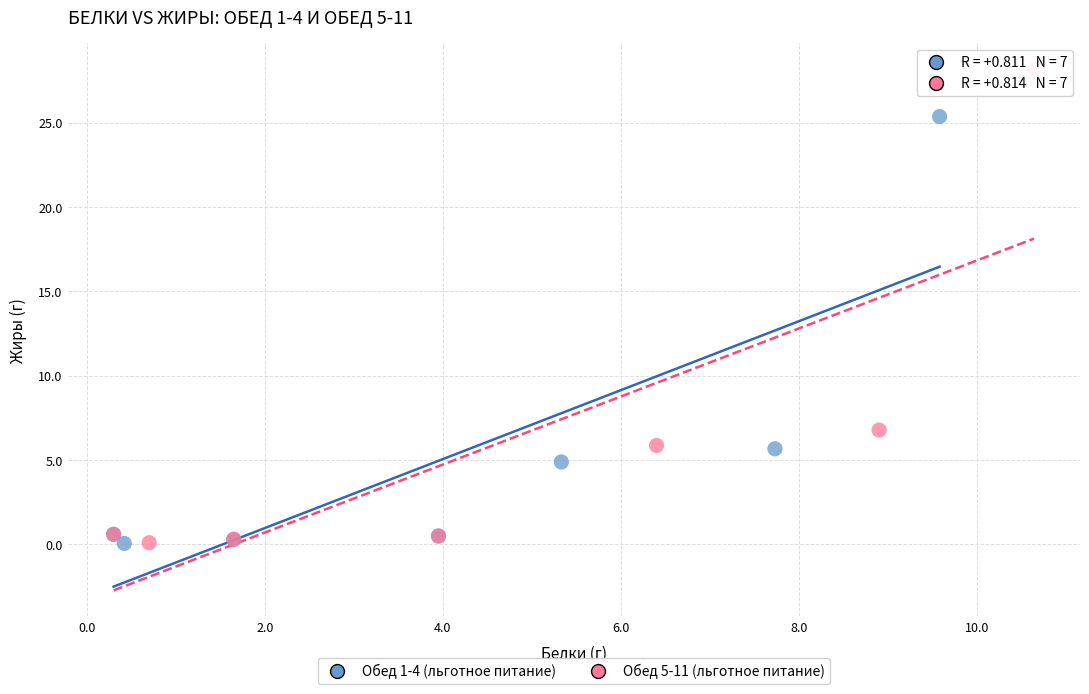

Which series reaches the maximum Y coordinate?

Обед 5-11 (льготное питание)